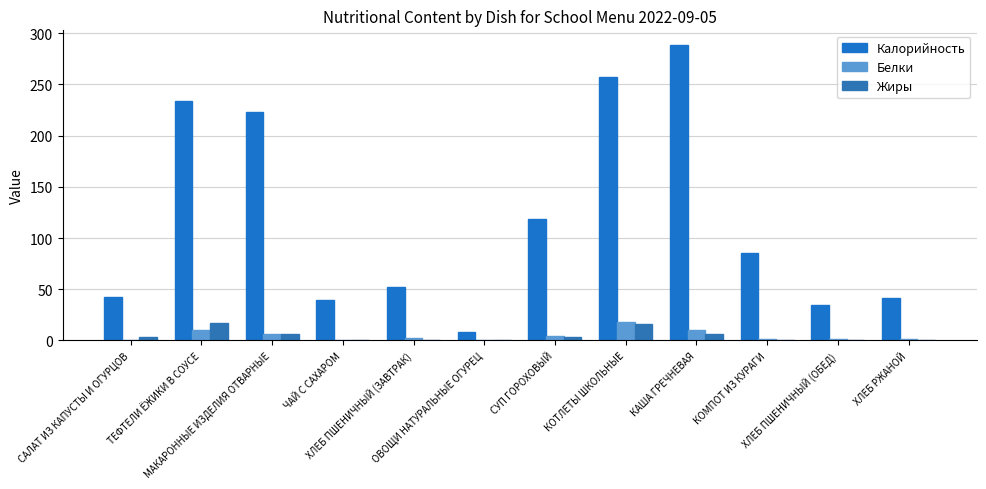

How many groups of bars are there?

12